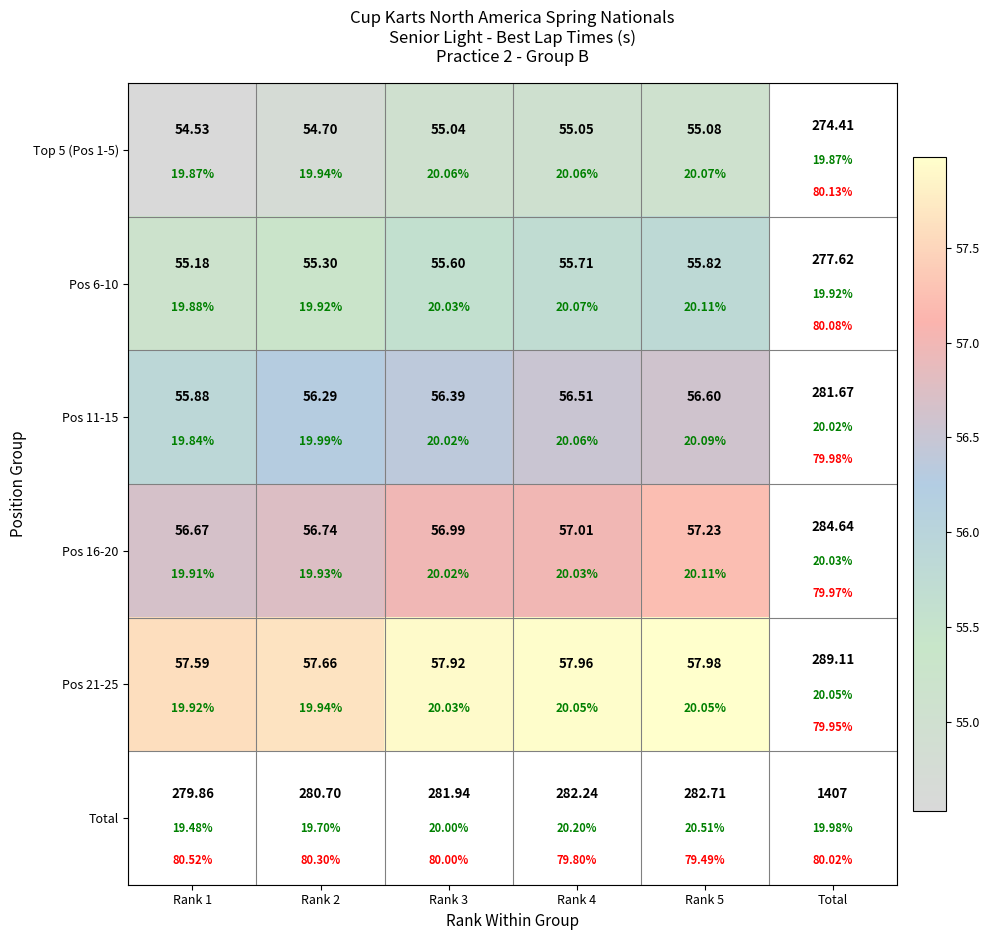

At which label is Pos 16-20 closest to 56?

Rank 1